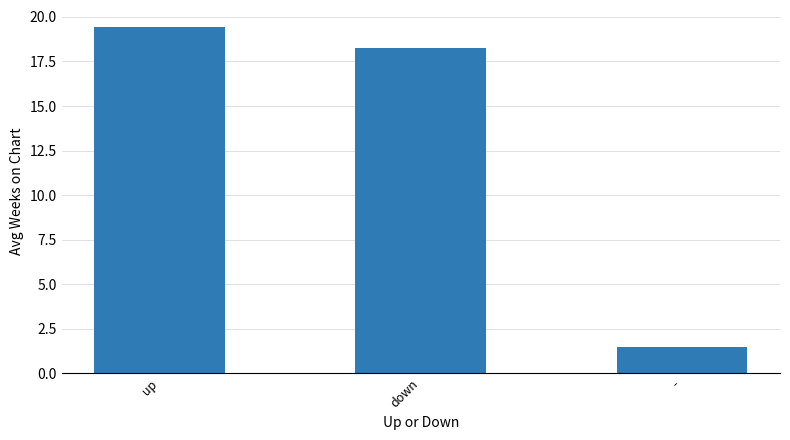

At which label is the value closest to 10?

down